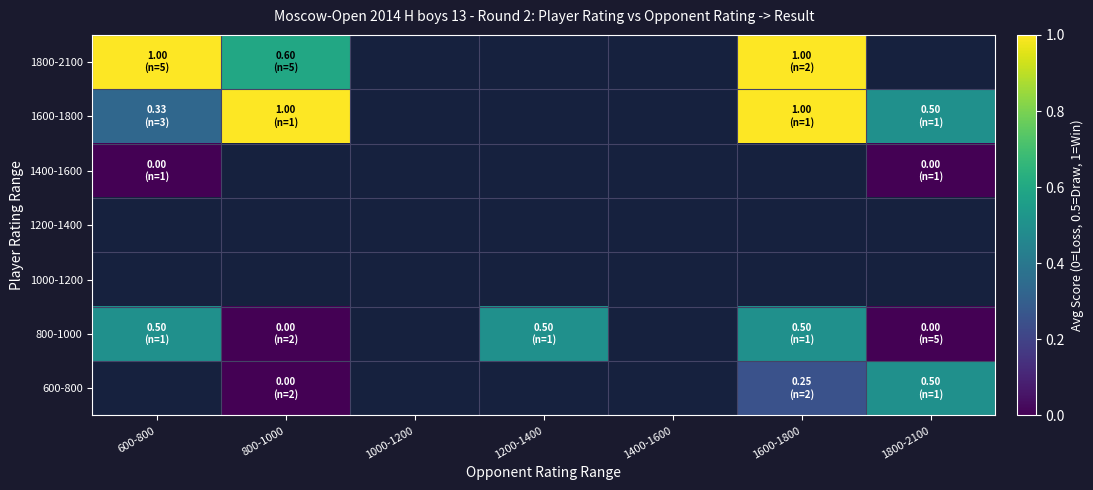

What is the sum of the 800-1000 values at 600-800 and 800-1000?

0.5